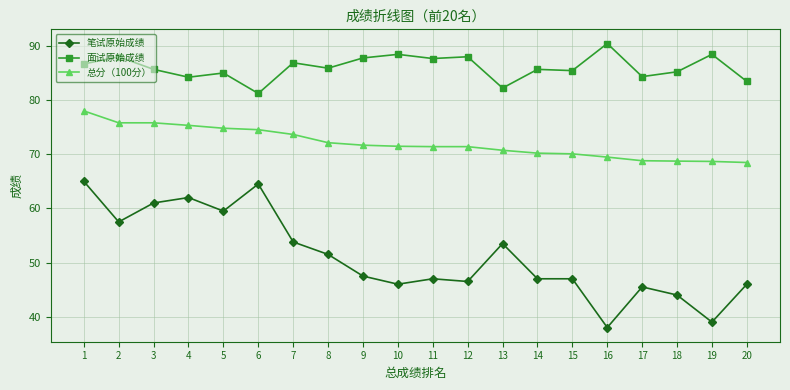

True or false: 总分（100分） and 笔试原始成绩 intersect in this chart.

False